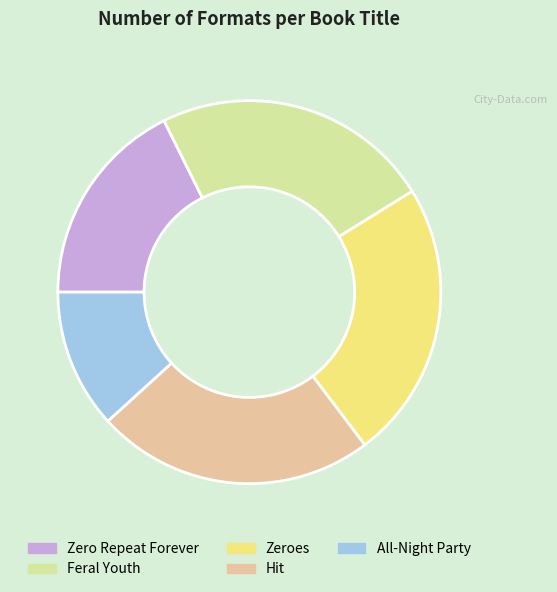

The All-Night Party slice represents 12% of the pie. True or false?

True